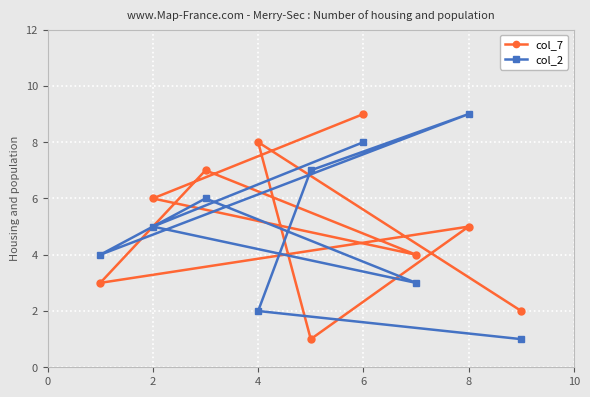

How many values in the col_7 series are below 5?

4